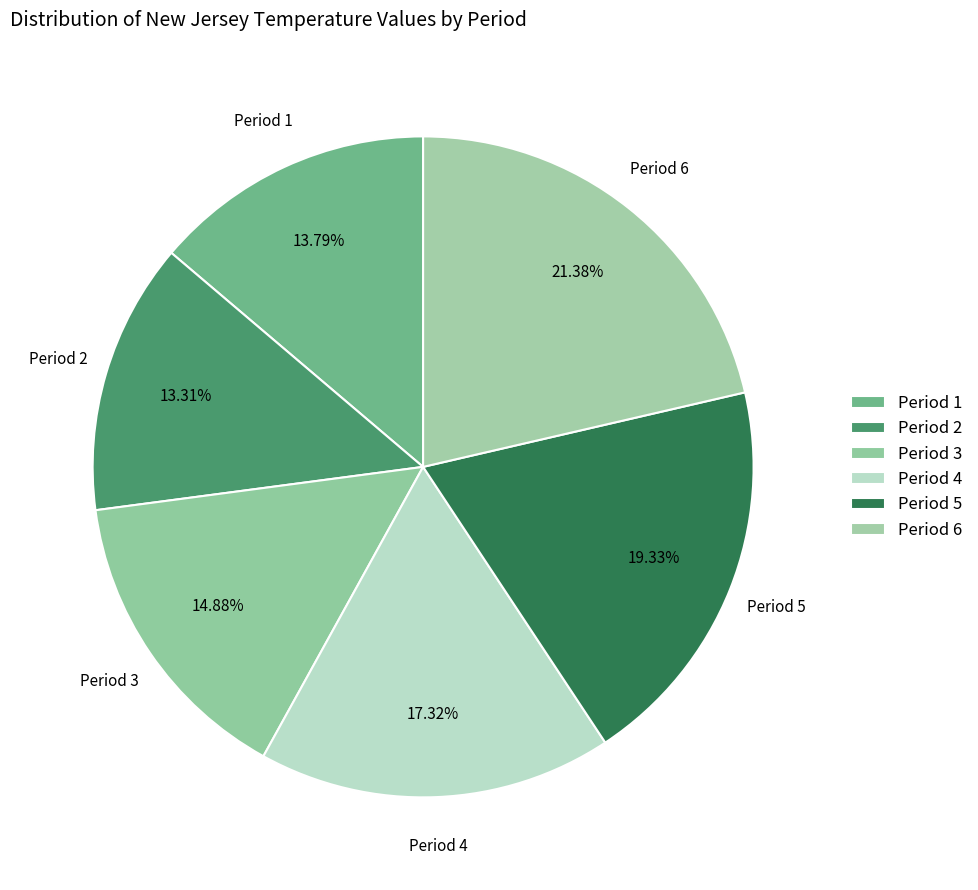

What portion of the pie excludes Period 4?

82.7%